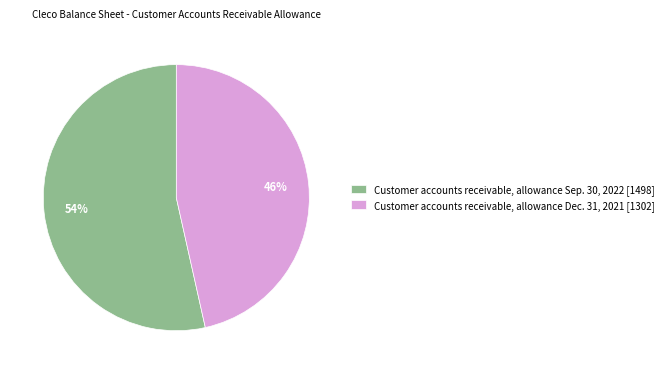

Rank the categories by value from lowest to highest.

Customer accounts receivable, allowance Dec. 31, 2021 [1302], Customer accounts receivable, allowance Sep. 30, 2022 [1498]